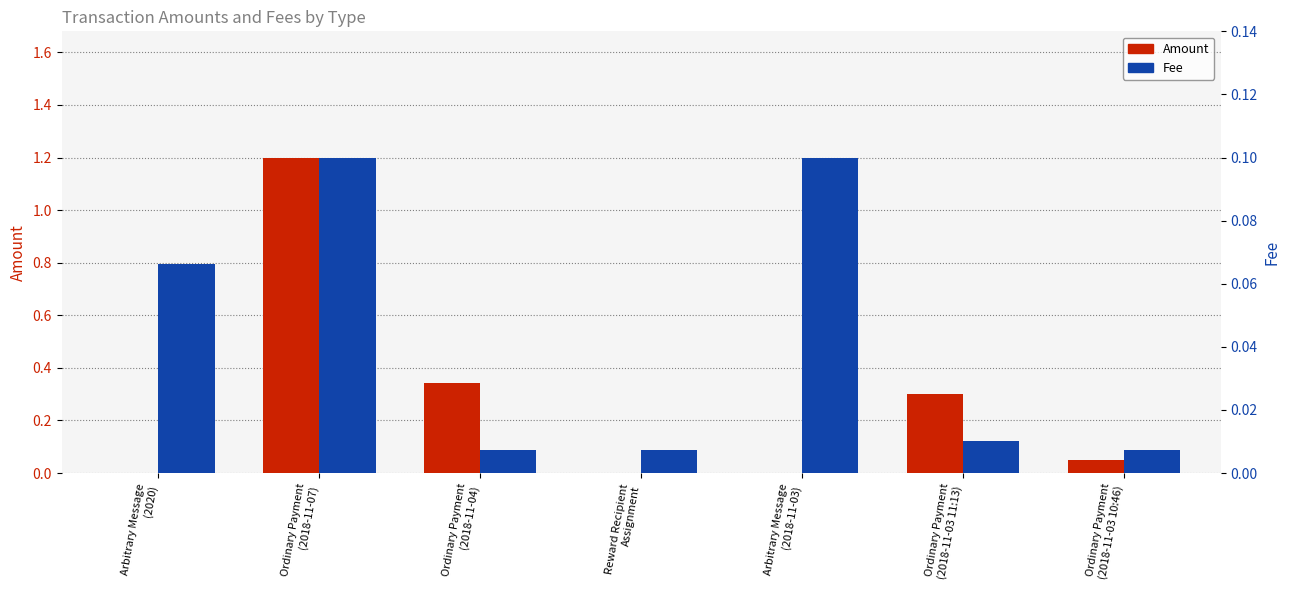

Reading left to right, transcribe all the data shown in this chart.

Amount: Arbitrary Message
(2020)=0.0	Ordinary Payment
(2018-11-07)=1.2	Ordinary Payment
(2018-11-04)=0.3	Reward Recipient
Assignment=0.0	Arbitrary Message
(2018-11-03)=0.0	Ordinary Payment
(2018-11-03 11:13)=0.3	Ordinary Payment
(2018-11-03 10:46)=0.1
Fee: Arbitrary Message
(2020)=0.1	Ordinary Payment
(2018-11-07)=0.1	Ordinary Payment
(2018-11-04)=0.0	Reward Recipient
Assignment=0.0	Arbitrary Message
(2018-11-03)=0.1	Ordinary Payment
(2018-11-03 11:13)=0.0	Ordinary Payment
(2018-11-03 10:46)=0.0